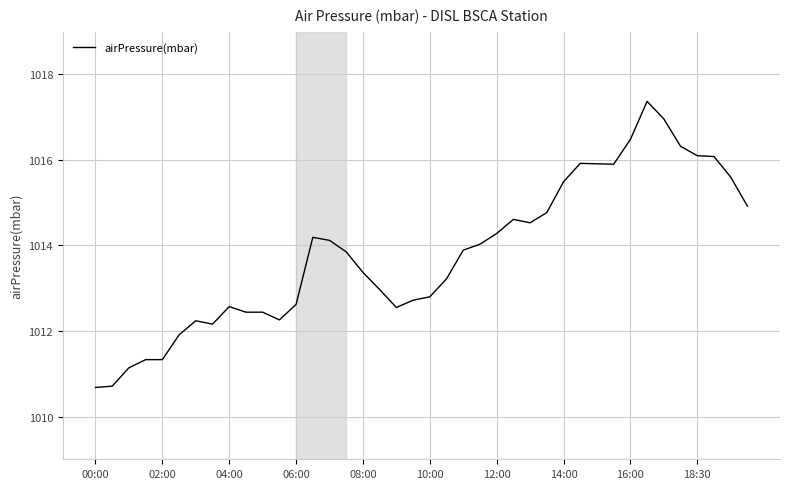

What is the difference between the maximum and minimum values?

6.7